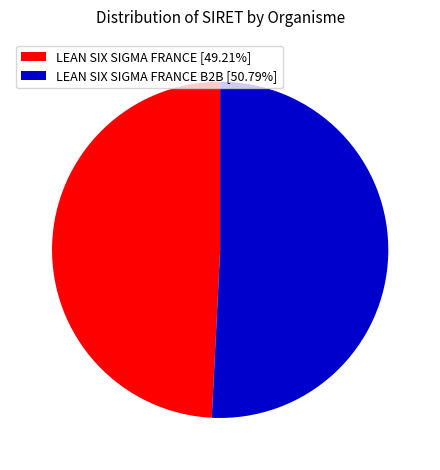

Approximately how many times larger is the value at LEAN SIX SIGMA FRANCE [49.21%] compared to LEAN SIX SIGMA FRANCE B2B [50.79%]?

1.0